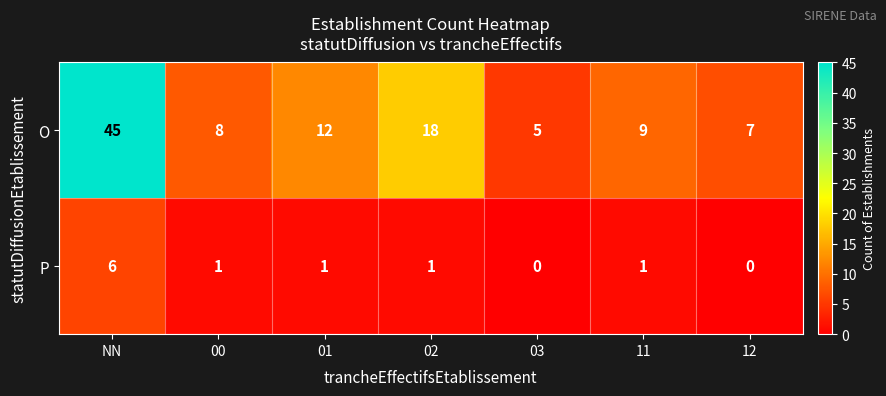

How many P values are between 0 and 1?

6